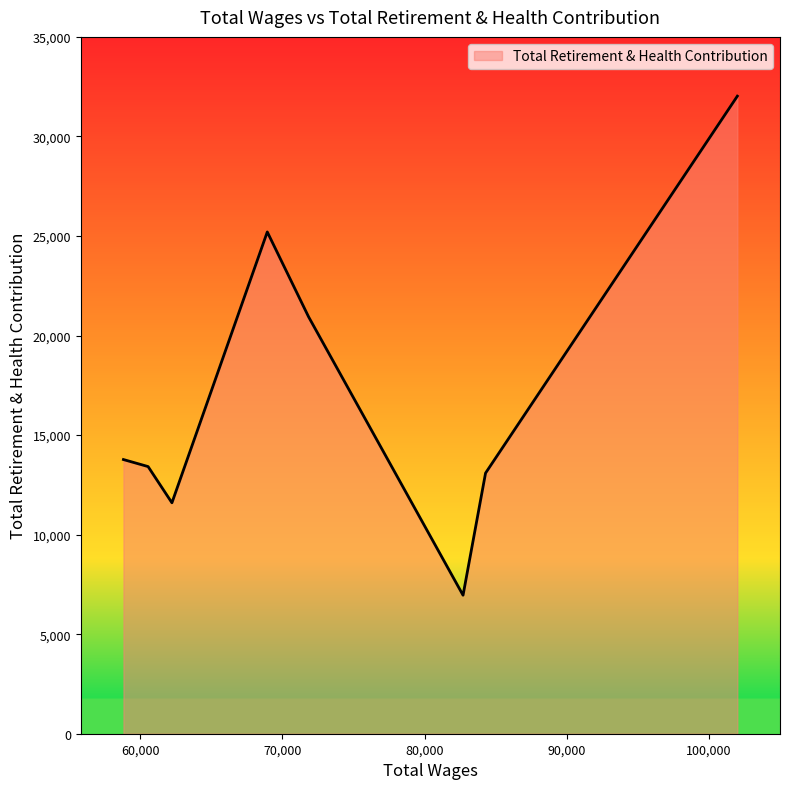

How many interior local valleys (lower than both neighbors) does the data have?

2